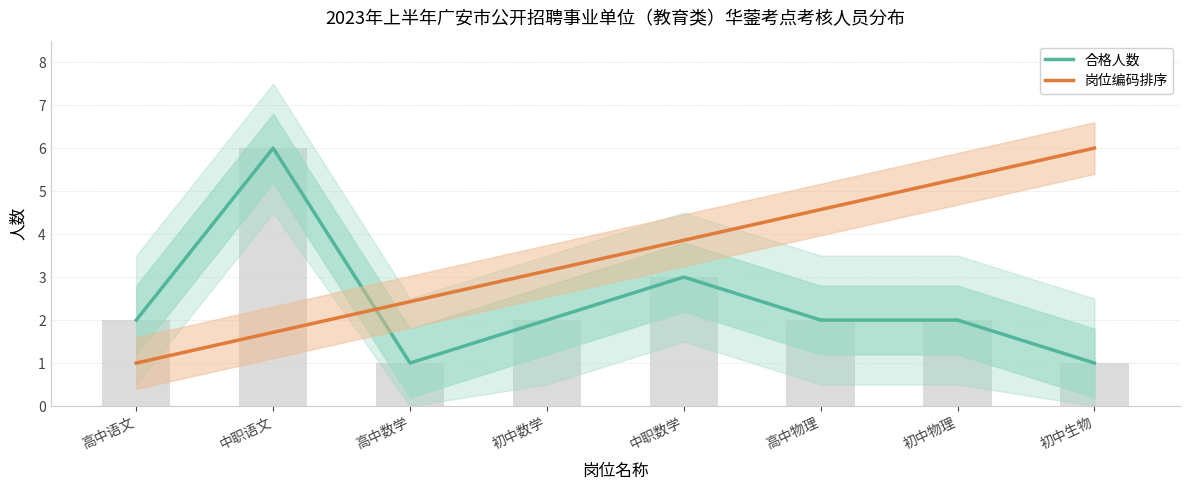

Reading right to left, extract all data points from this chart.

合格人数: 1.0	2.0	2.0	3.0	2.0	1.0	6.0	2.0
岗位编码排序: 6.0	5.3	4.6	3.9	3.1	2.4	1.7	1.0